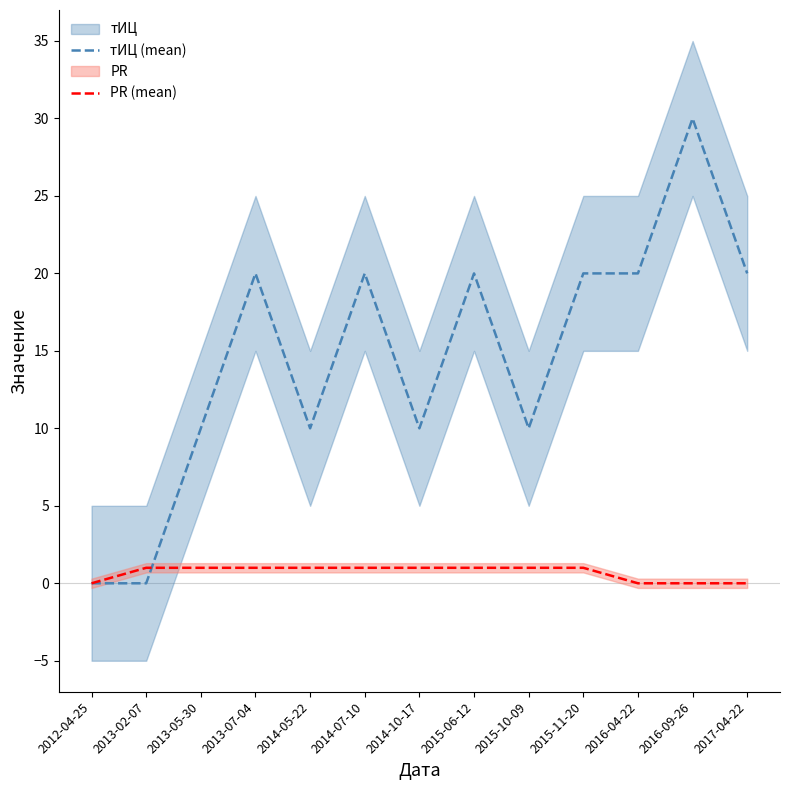

True or false: тИЦ (mean) and PR (mean) intersect in this chart.

True